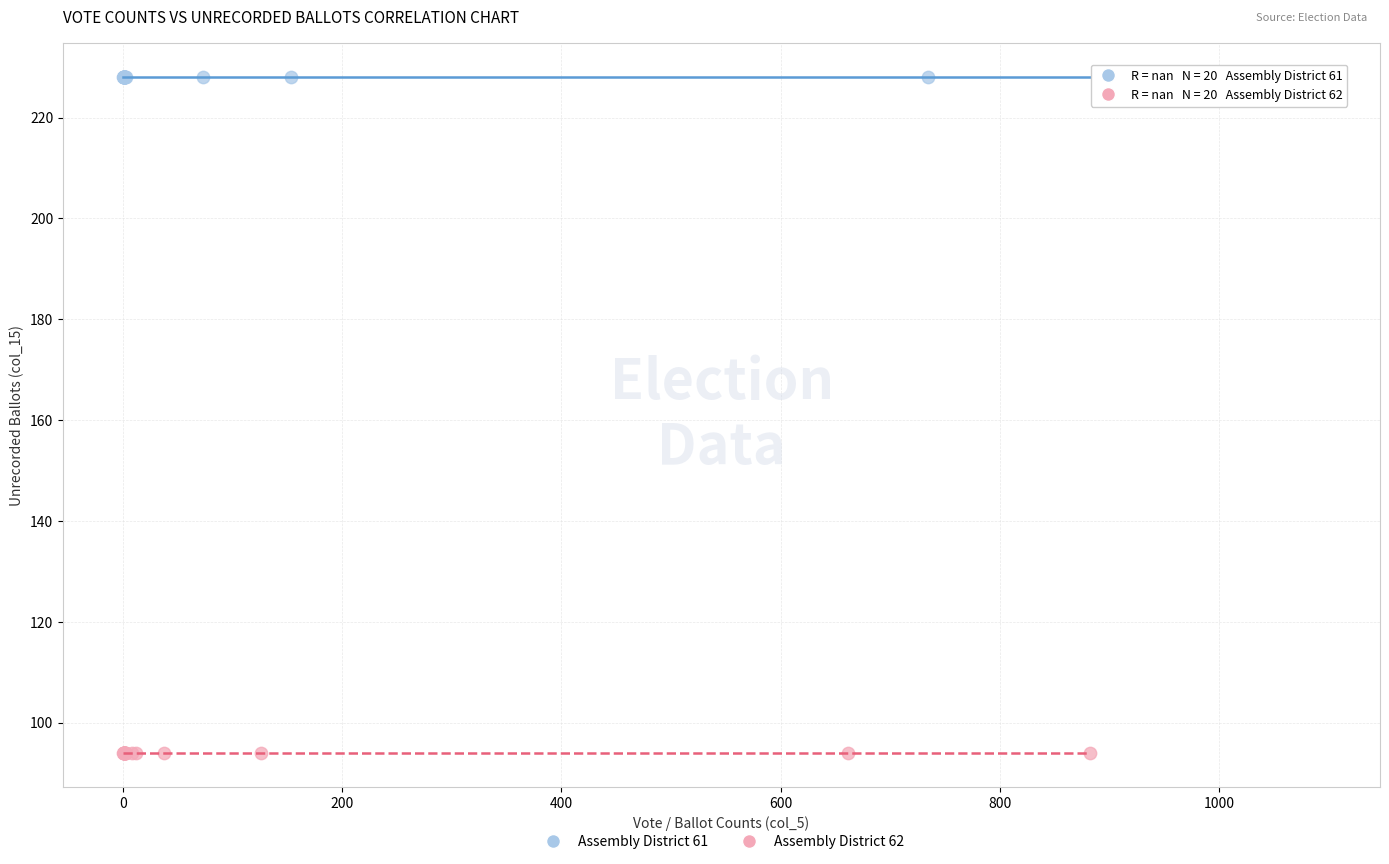

Which series contains the lowest Y value?

Assembly District 62